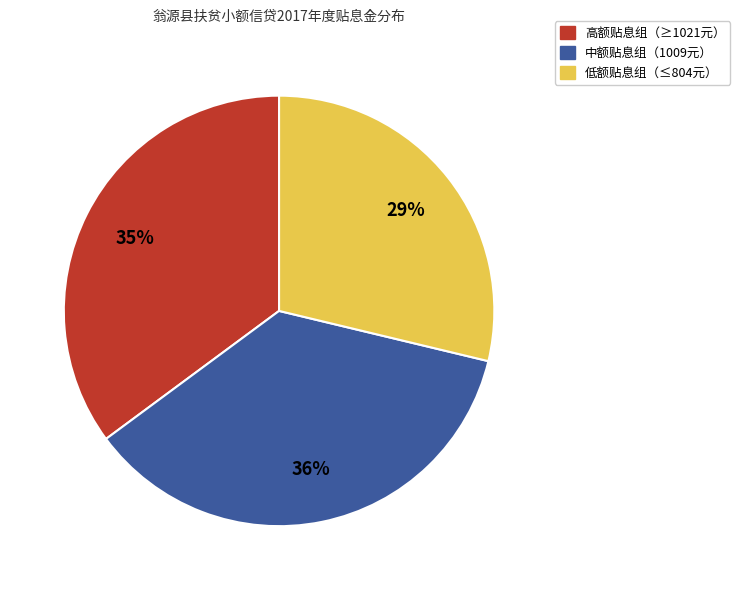

To the nearest percent, what portion does 高额贴息组（≥1021元） represent?

35%